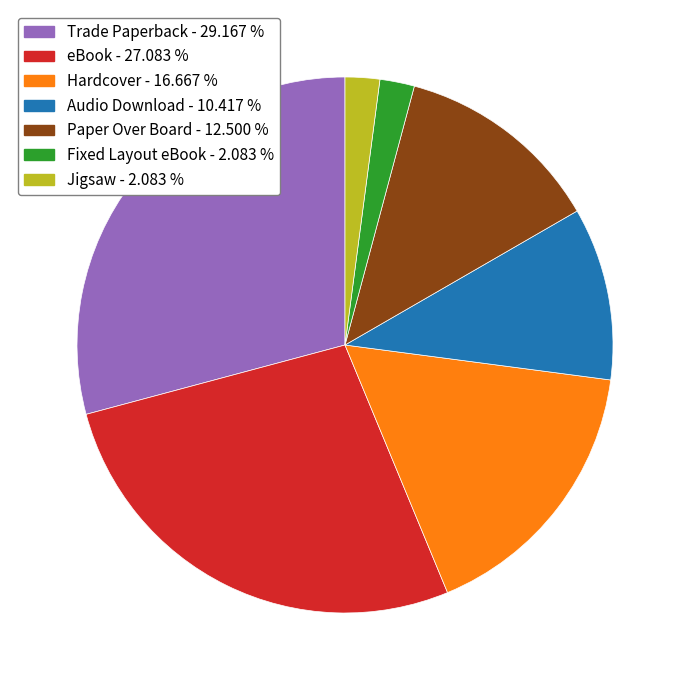

Between eBook and Jigsaw, which is larger?

eBook